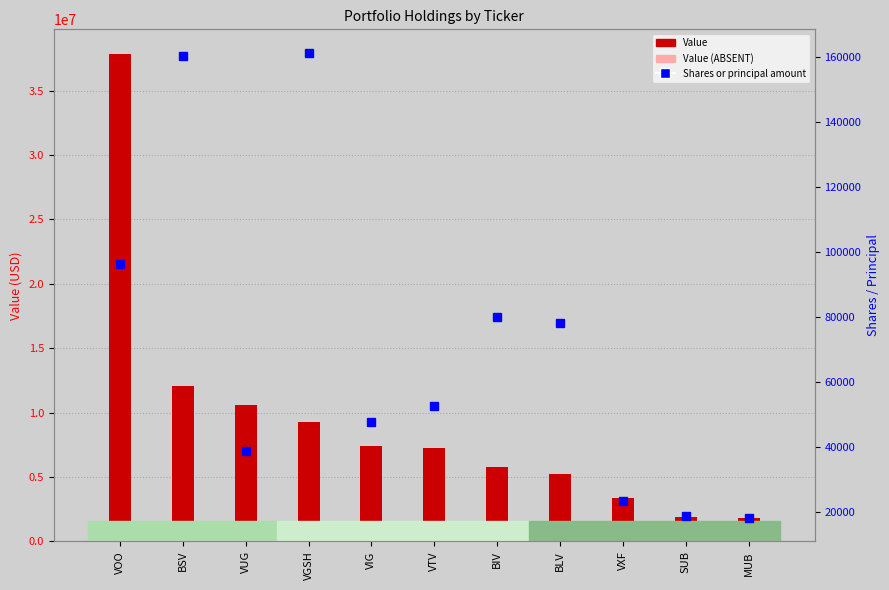

Are the bars grouped side by side (vs. stacked)?

Yes